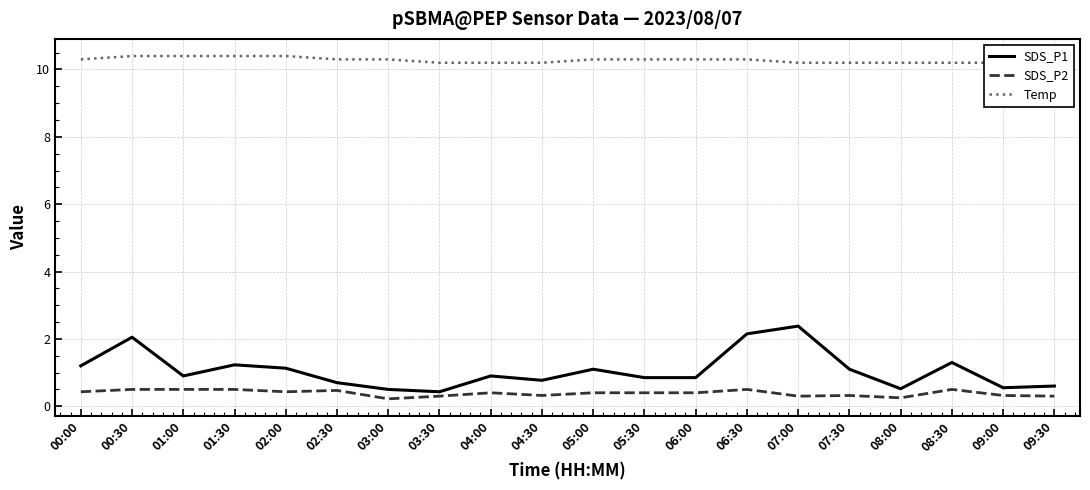

Reading left to right, transcribe all the data shown in this chart.

SDS_P1: 00:00=1.2	00:30=2.0	01:00=0.9	01:30=1.2	02:00=1.1	02:30=0.7	03:00=0.5	03:30=0.4	04:00=0.9	04:30=0.8	05:00=1.1	05:30=0.8	06:00=0.8	06:30=2.1	07:00=2.4	07:30=1.1	08:00=0.5	08:30=1.3	09:00=0.6	09:30=0.6
SDS_P2: 00:00=0.4	00:30=0.5	01:00=0.5	01:30=0.5	02:00=0.4	02:30=0.5	03:00=0.2	03:30=0.3	04:00=0.4	04:30=0.3	05:00=0.4	05:30=0.4	06:00=0.4	06:30=0.5	07:00=0.3	07:30=0.3	08:00=0.2	08:30=0.5	09:00=0.3	09:30=0.3
Temp: 00:00=10.3	00:30=10.4	01:00=10.4	01:30=10.4	02:00=10.4	02:30=10.3	03:00=10.3	03:30=10.2	04:00=10.2	04:30=10.2	05:00=10.3	05:30=10.3	06:00=10.3	06:30=10.3	07:00=10.2	07:30=10.2	08:00=10.2	08:30=10.2	09:00=10.2	09:30=10.2